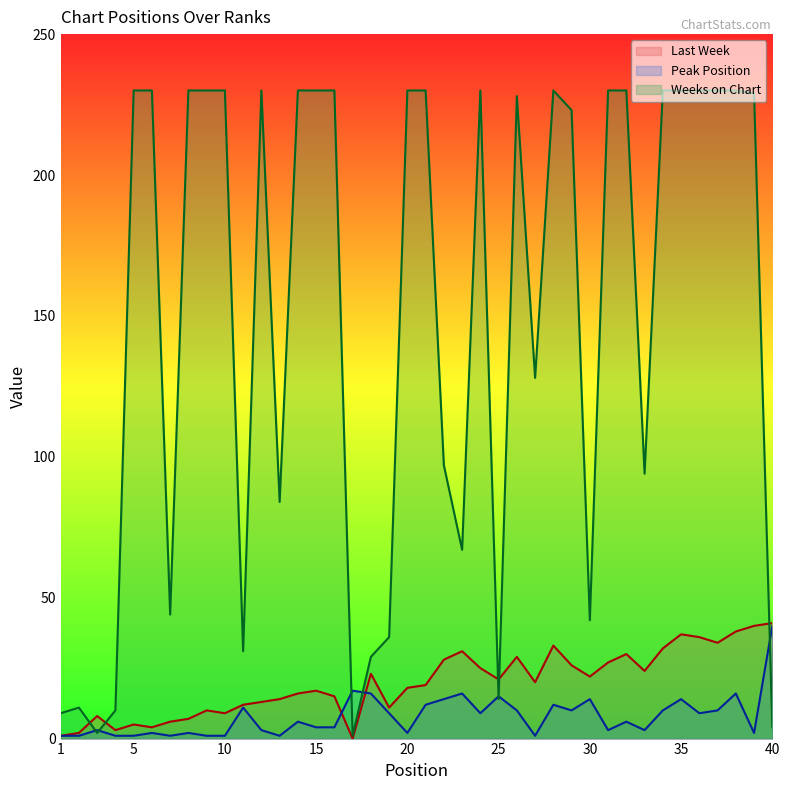

The Last Week series shows 44 at 34. True or false?

False